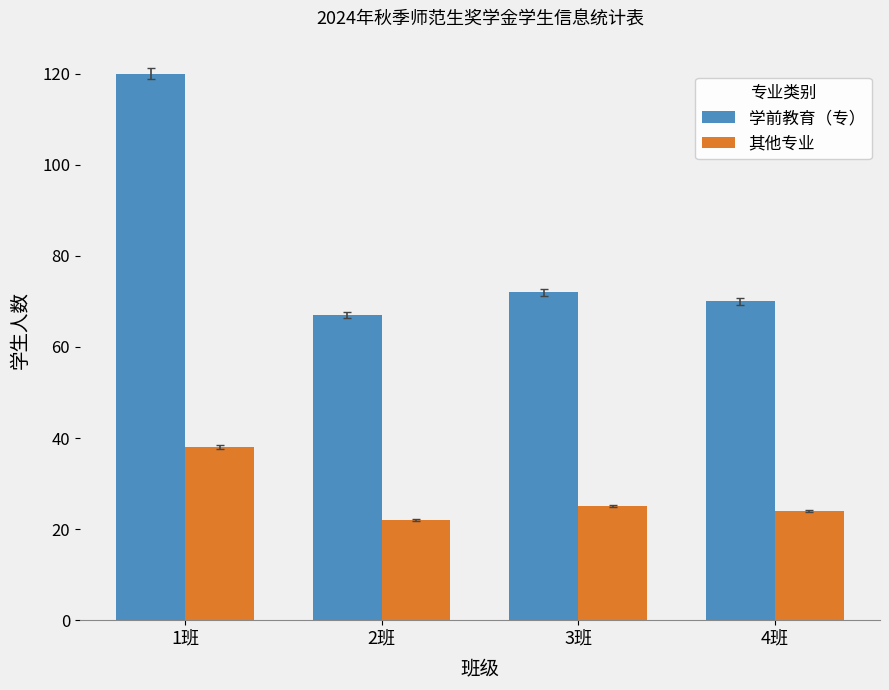

How many data points in 学前教育（专） are less than 72?

2